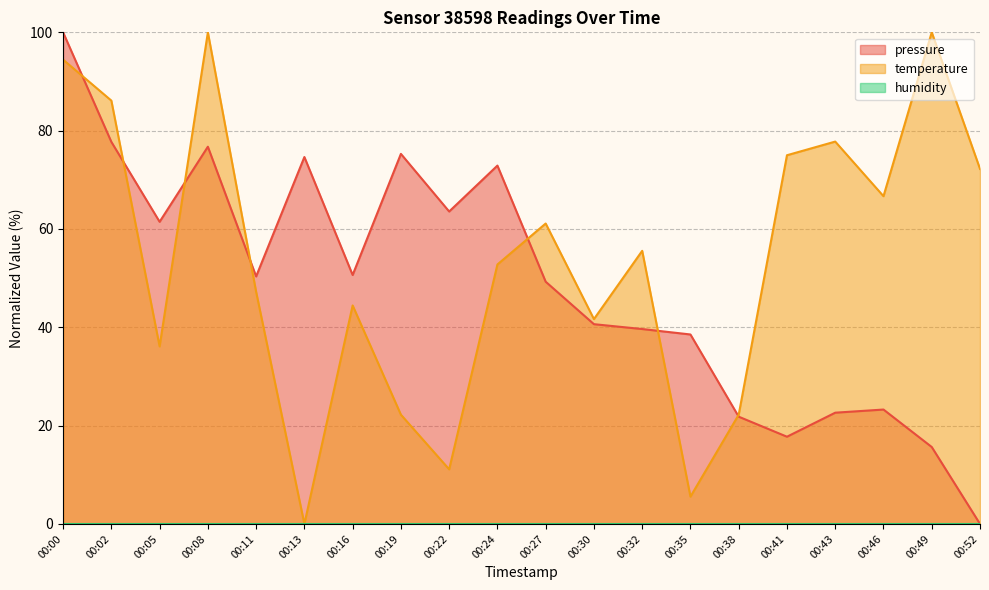

What is the total value across all series at 00:43?

100.4